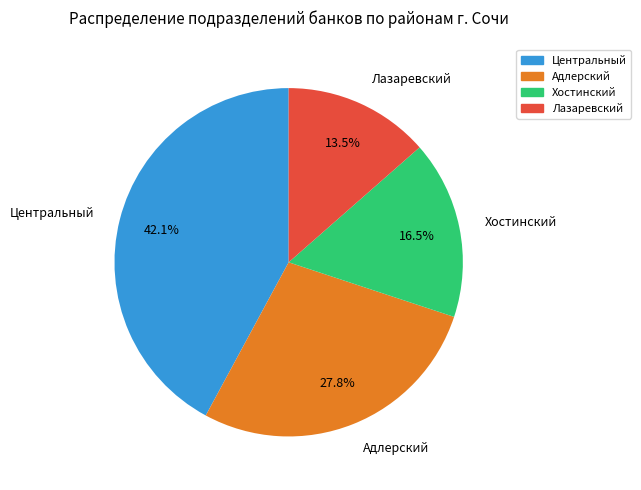

Which category has the biggest portion of the pie?

Центральный